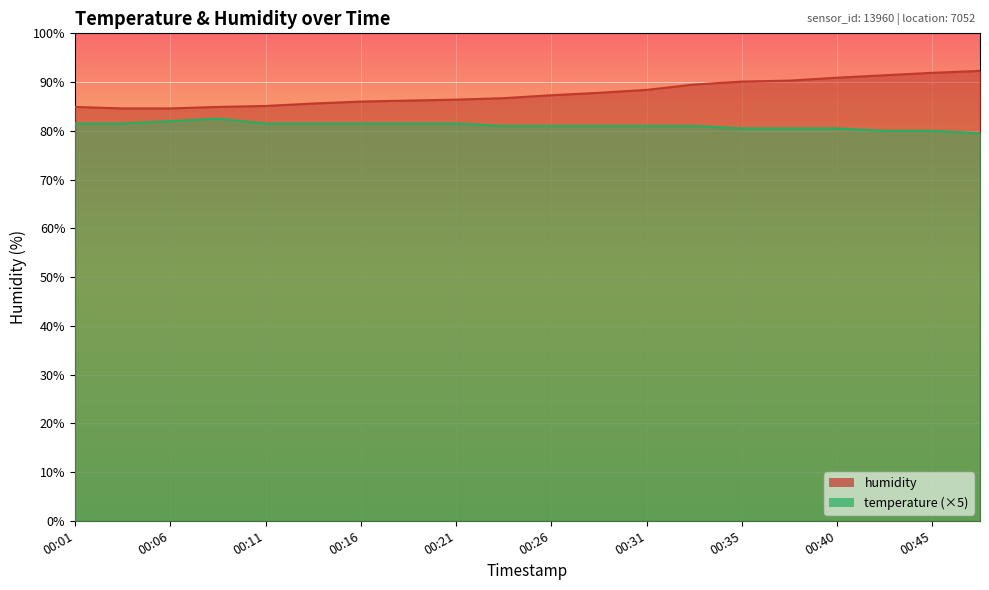

What is the difference between the temperature values at 00:26 and 00:40?

0.5